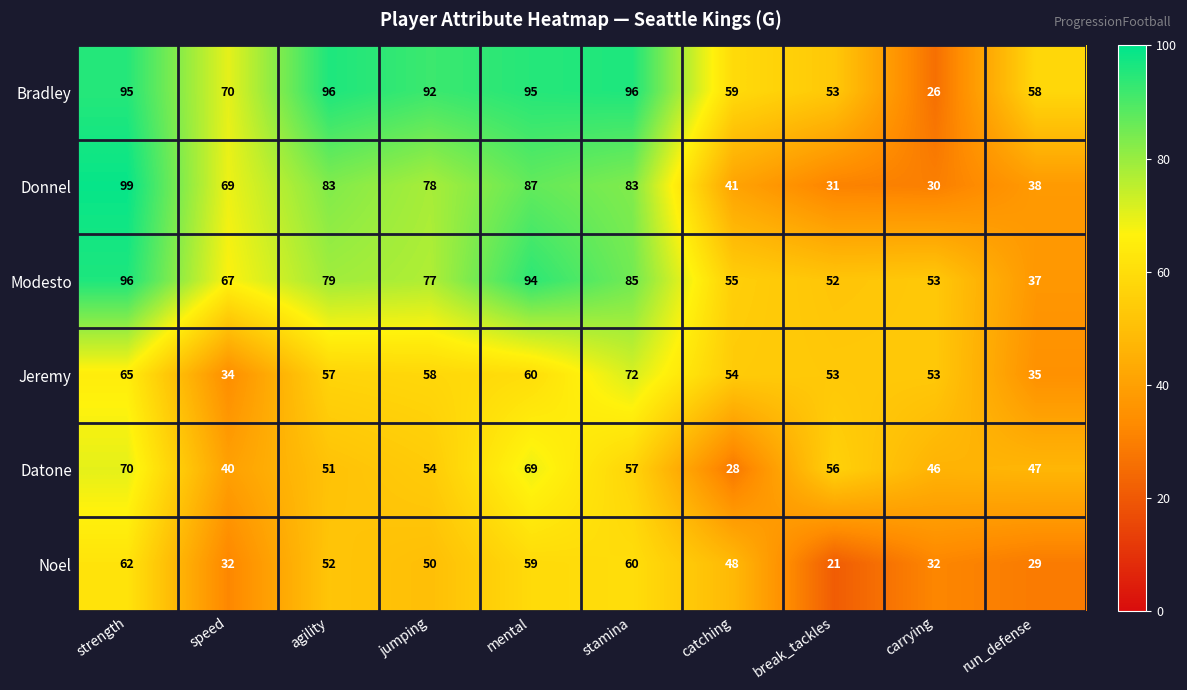

At which category is the sum across all series the highest?

strength